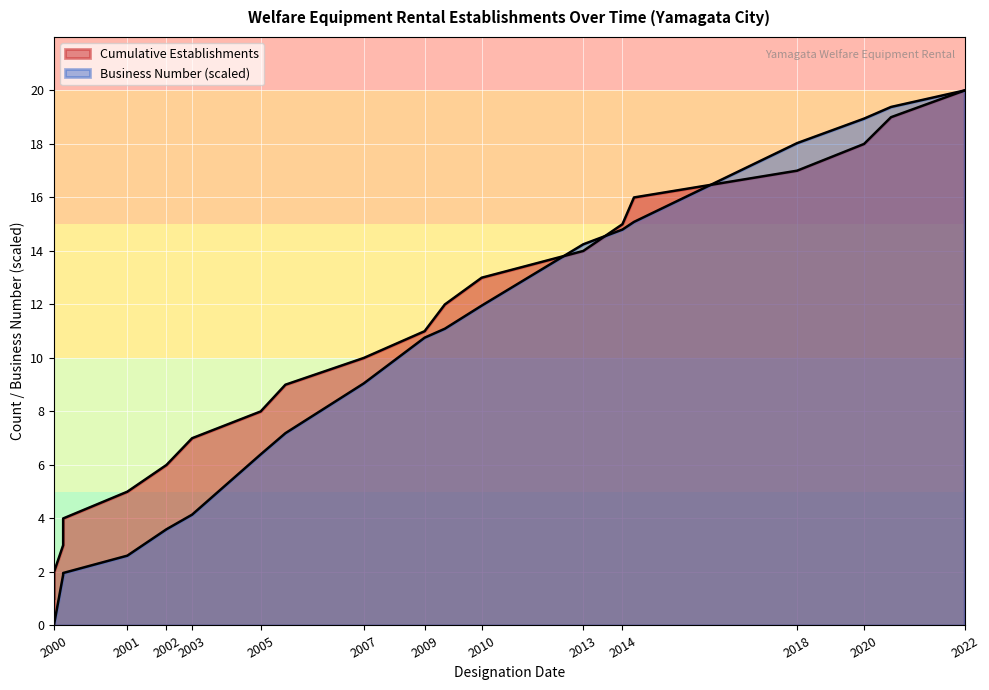

What is the total value across all series at 2018-07?

35.0